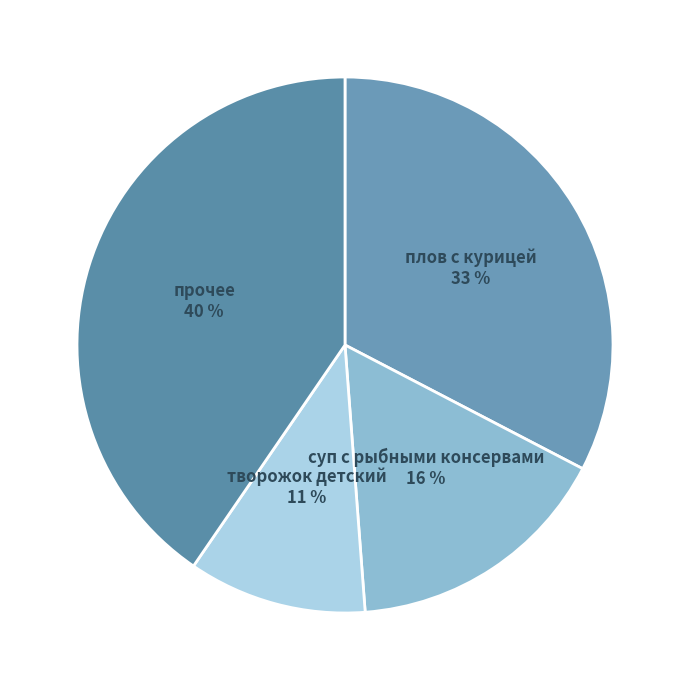

How many slices are in this pie chart?

4